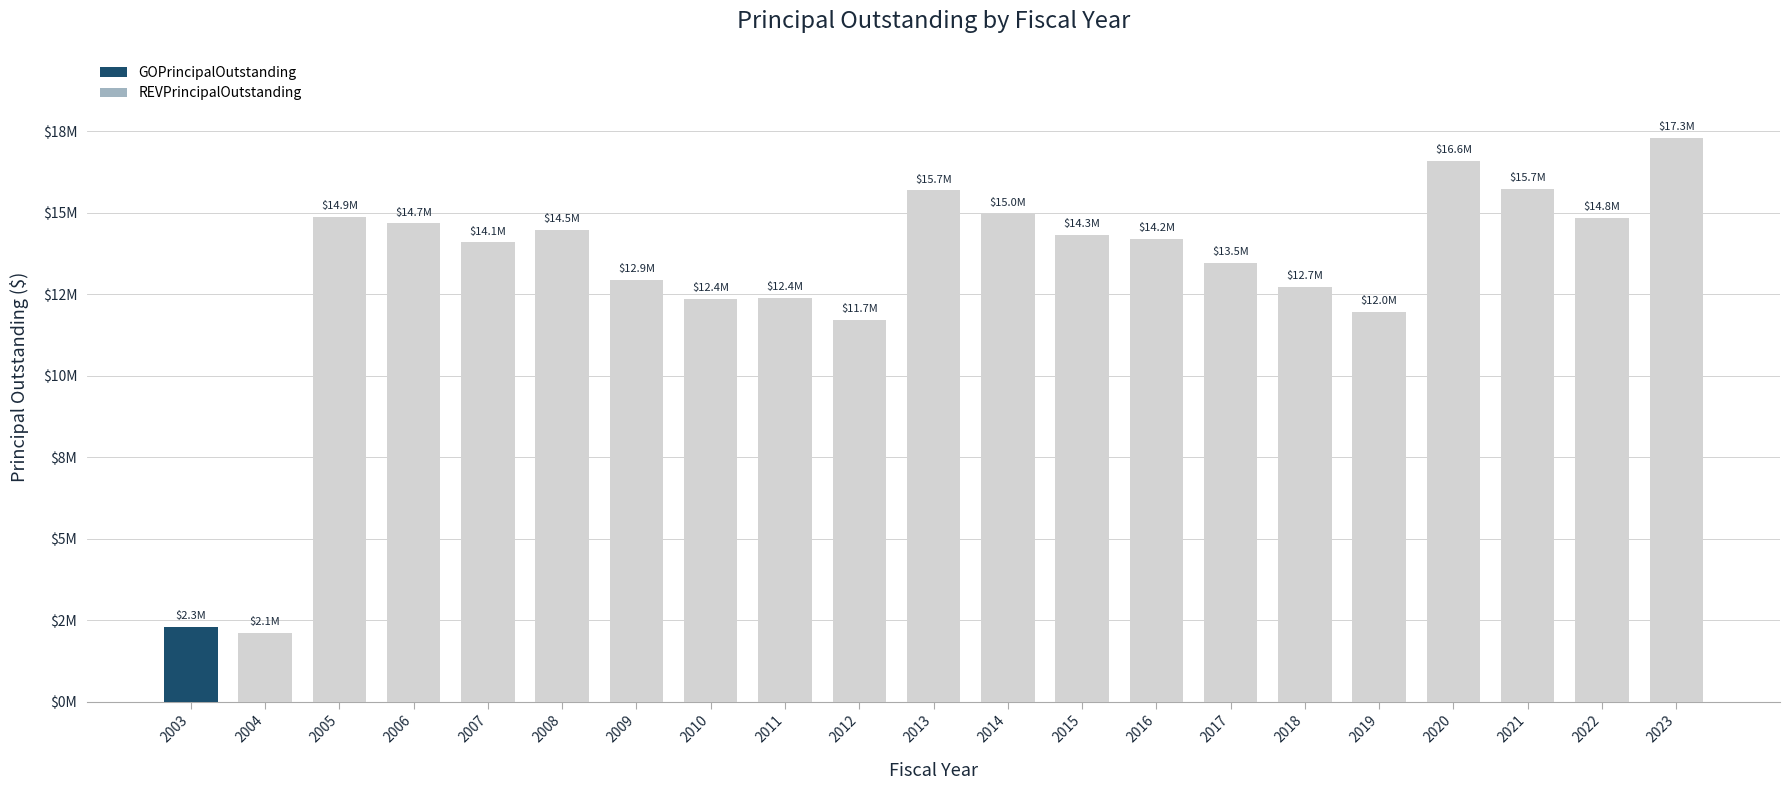

Are the bars horizontal?

No